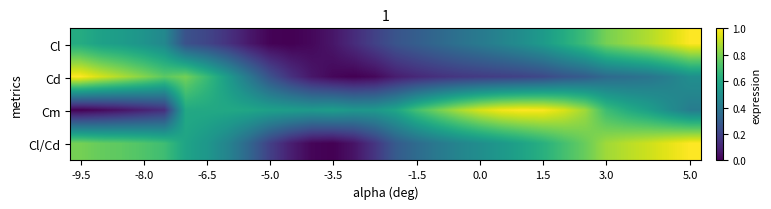

List the series in order of their peak value, lowest first.

Cl, Cd, Cm, Cl/Cd